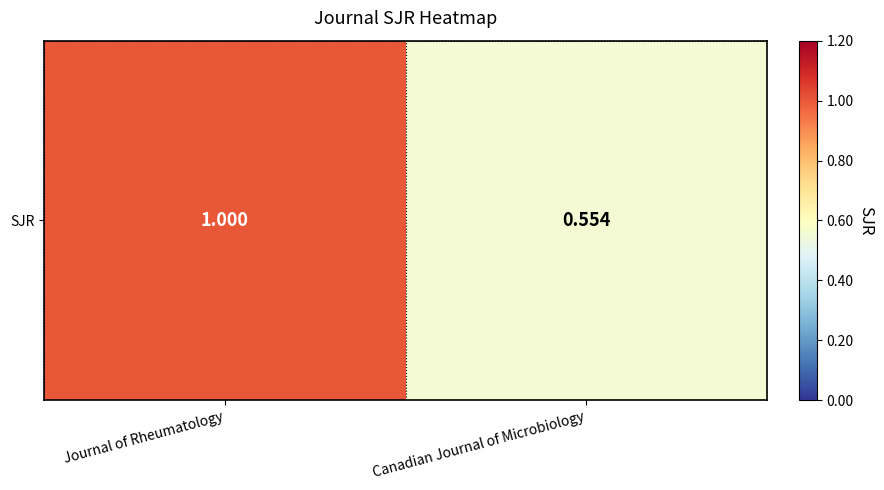

Between Journal of Rheumatology and Canadian Journal of Microbiology, which is larger?

Journal of Rheumatology